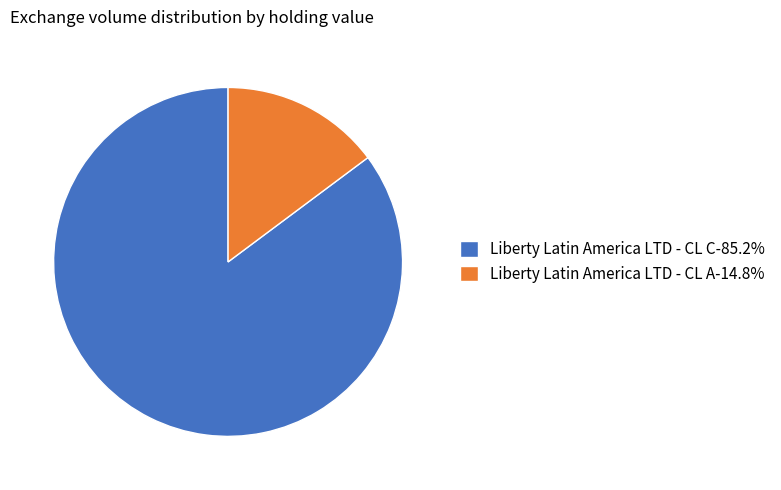

Which category has the smallest portion of the pie?

Liberty Latin America LTD - CL A